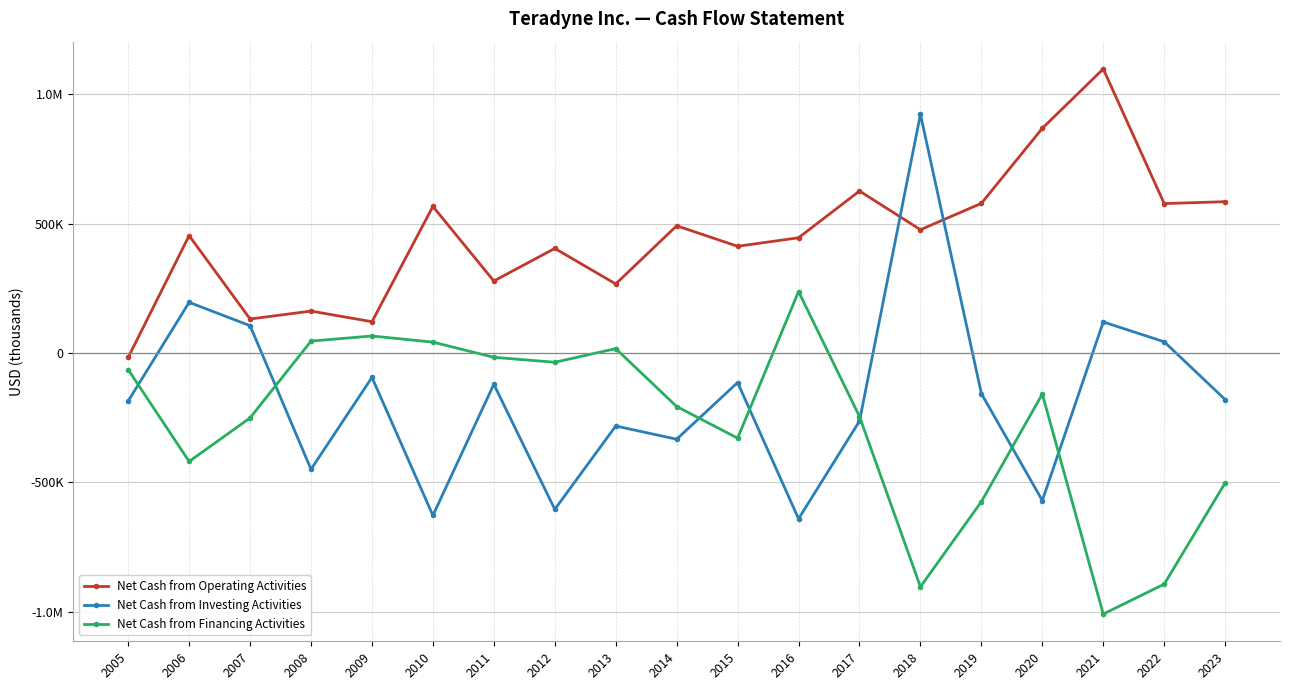

True or false: Net Cash from Financing Activities has more than 2 interior local peaks.

True